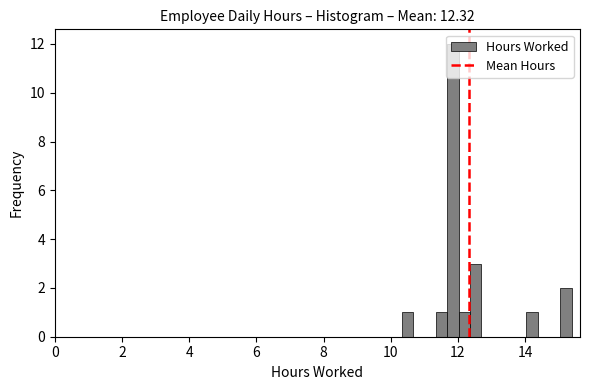

Read against the x-axis, roughly where is the centre of the tallest bar?

11.8